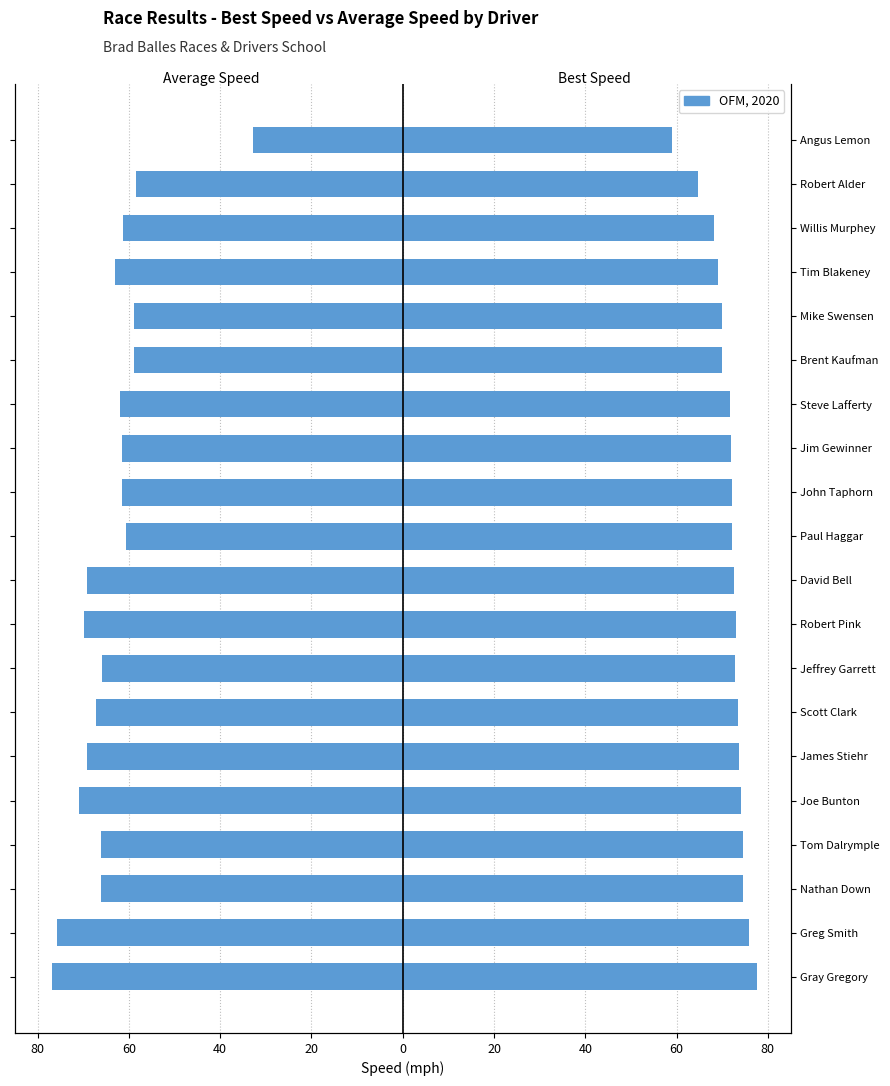

What is the value of the Average Speed bar at the 11th from the left?

-60.6